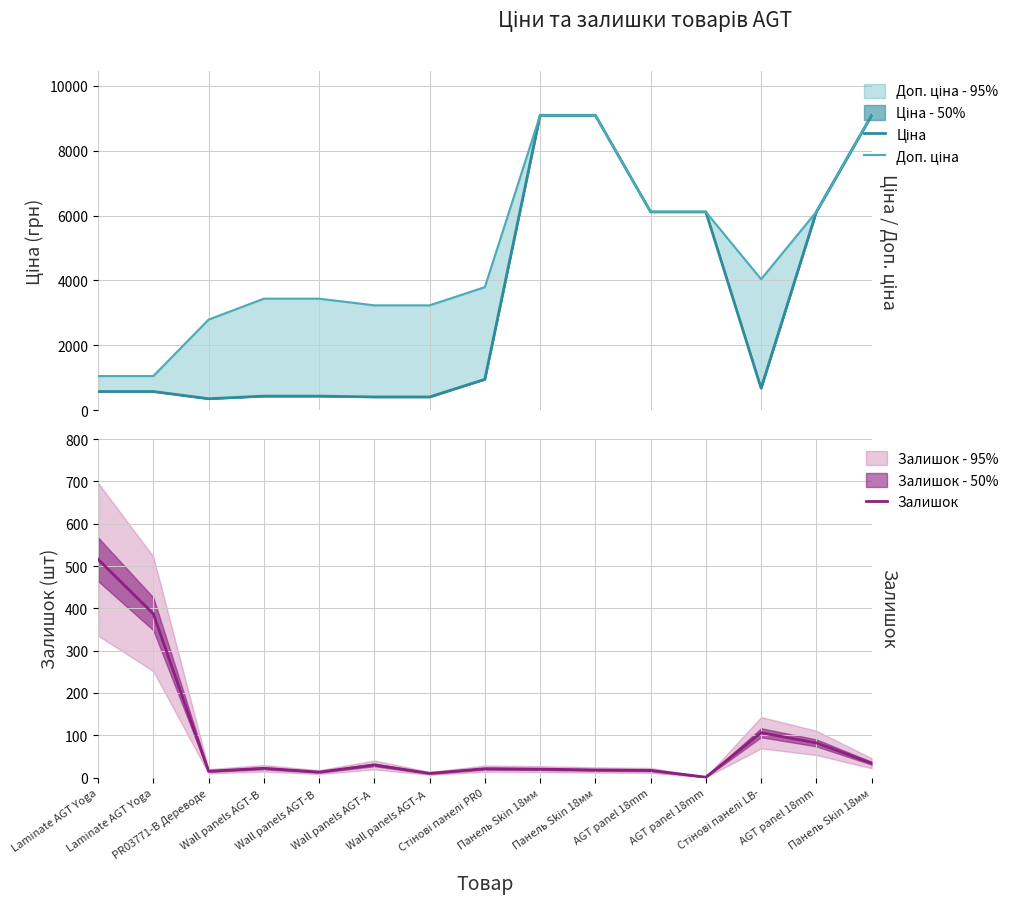

What is the label of the 7th point from the right?

Панель Skin 18мм